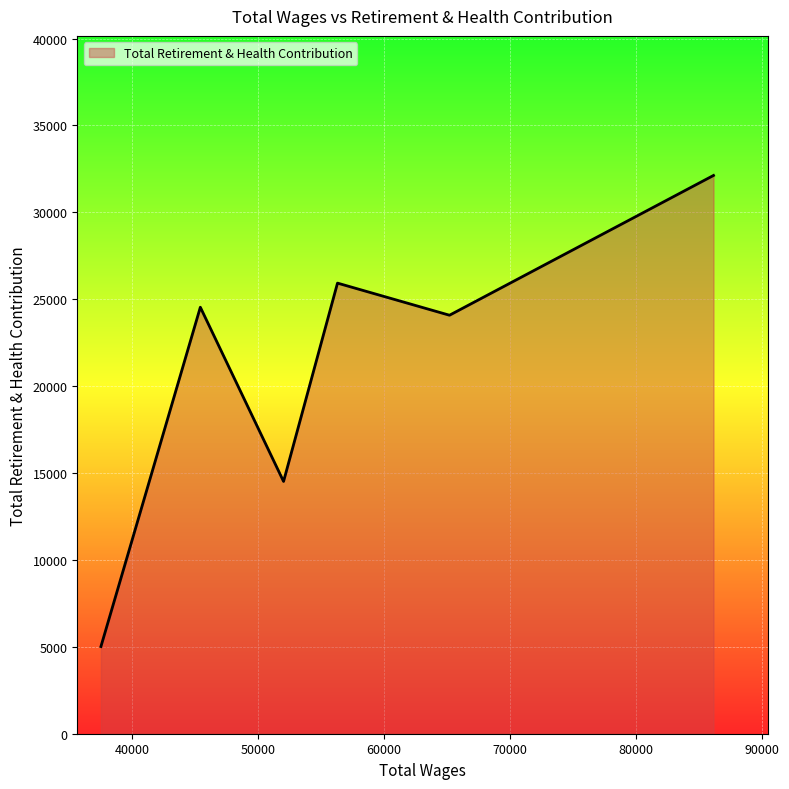

What is the sum of all values?

126213